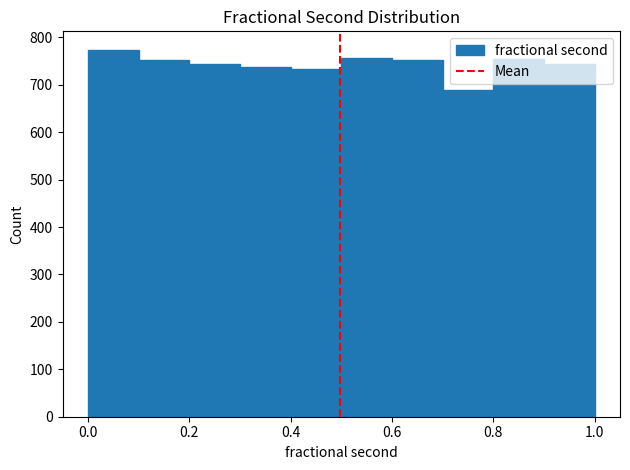

What is the height of the bar covering 0.0 to 0.1 on the x-axis? Neither the bar edges nor the heights are printed on the chart, so give them approximately, as read against the axes.

770